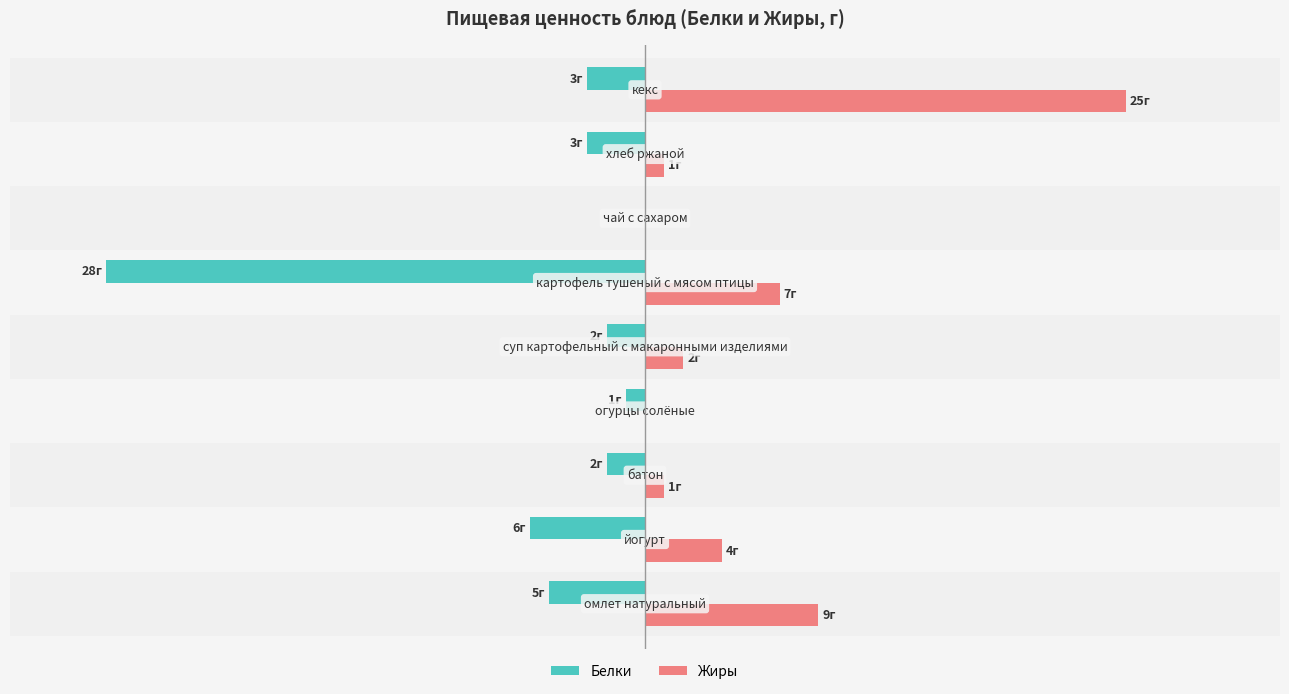

What are all the series names shown in the legend?

Белки, Жиры